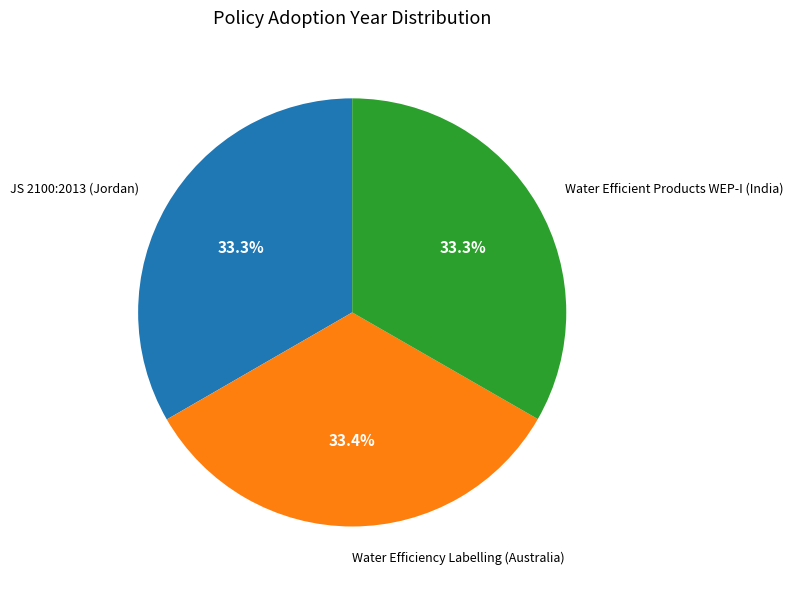

Count the number of slices in the pie.

3